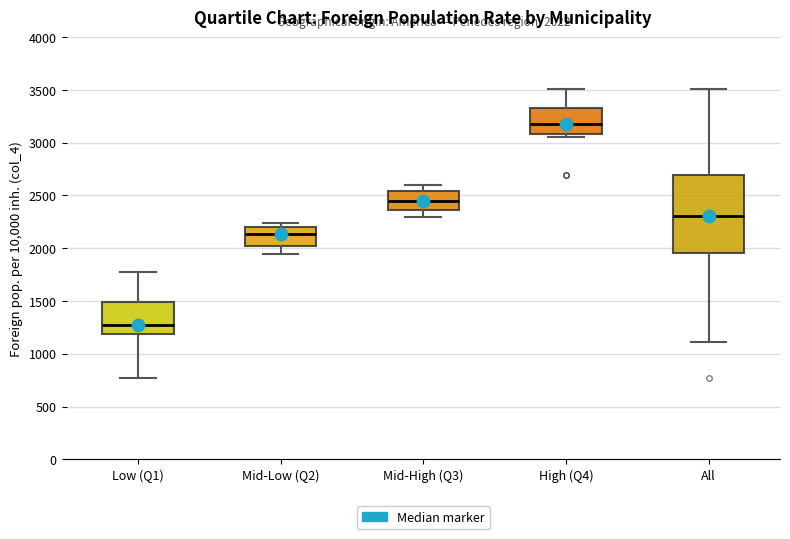

Which box is the tallest, from its lower edge to its upper edge?

All